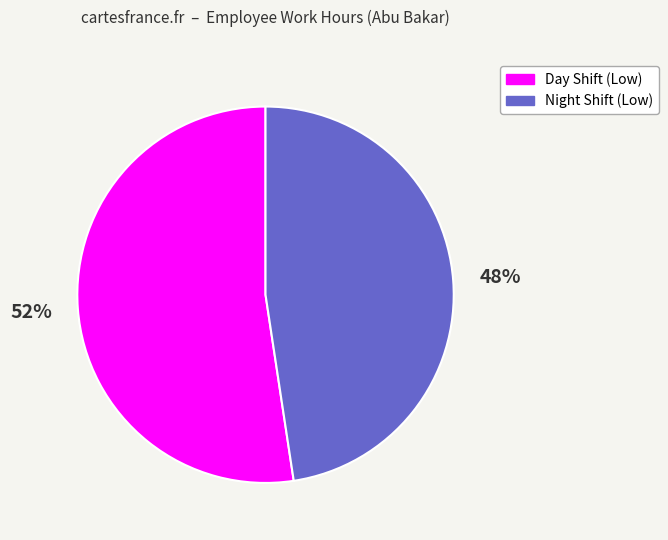

To the nearest percent, what is the average slice percentage?

50%